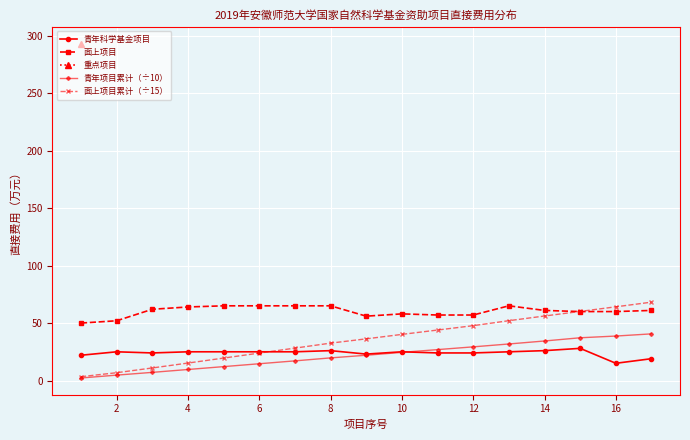

True or false: 青年科学基金项目 and 面上项目 intersect in this chart.

False